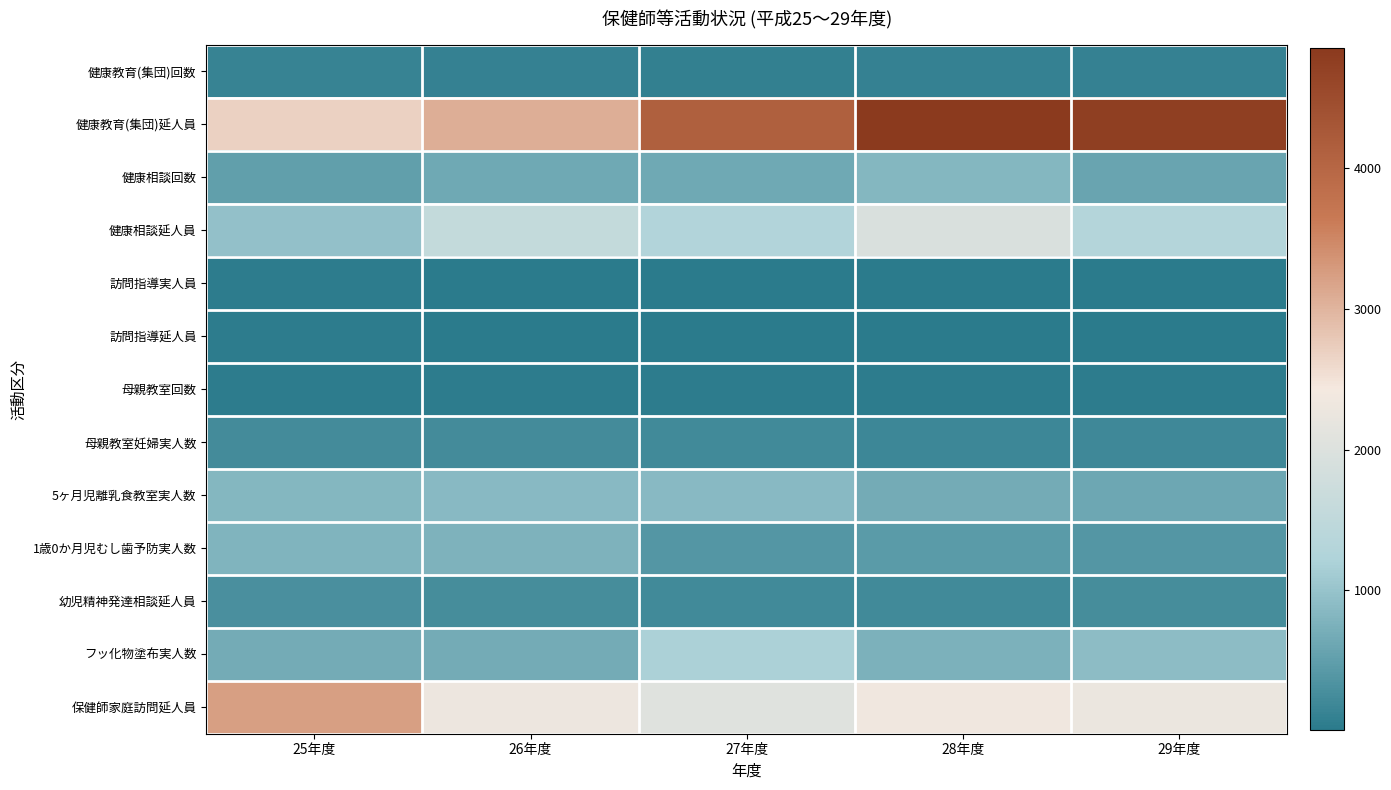

What is the spread (max minus min) of values at 25年度?

3215